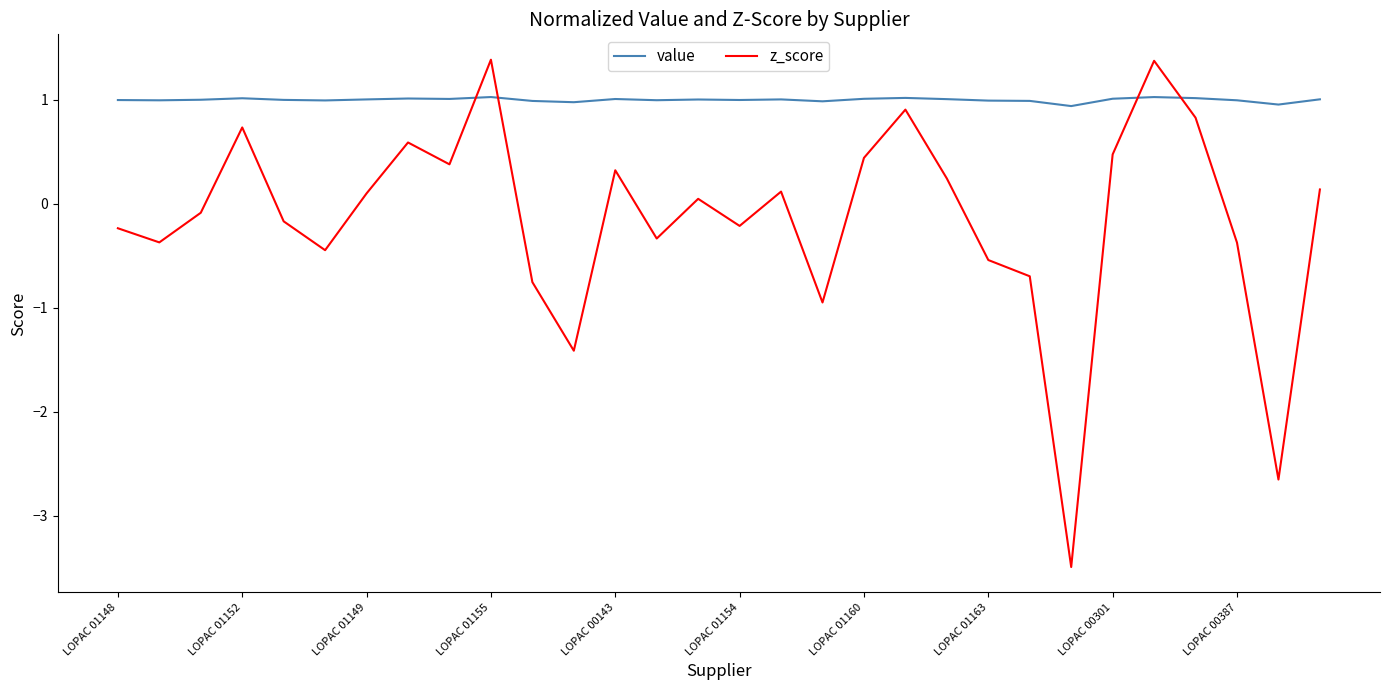

What is the minimum value shown in the chart?

-3.5